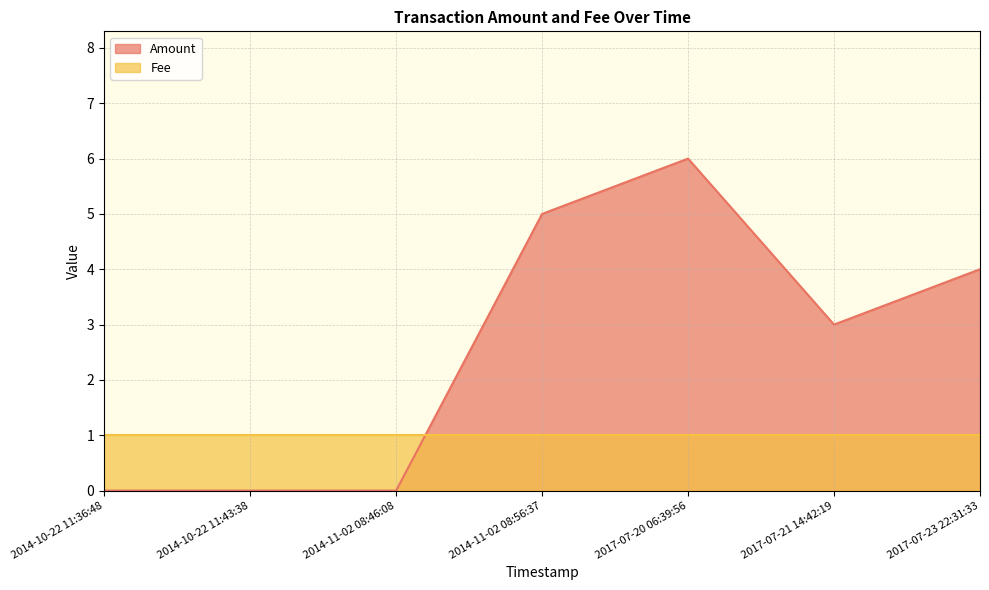

Count the values in the range 0 to 5.

6